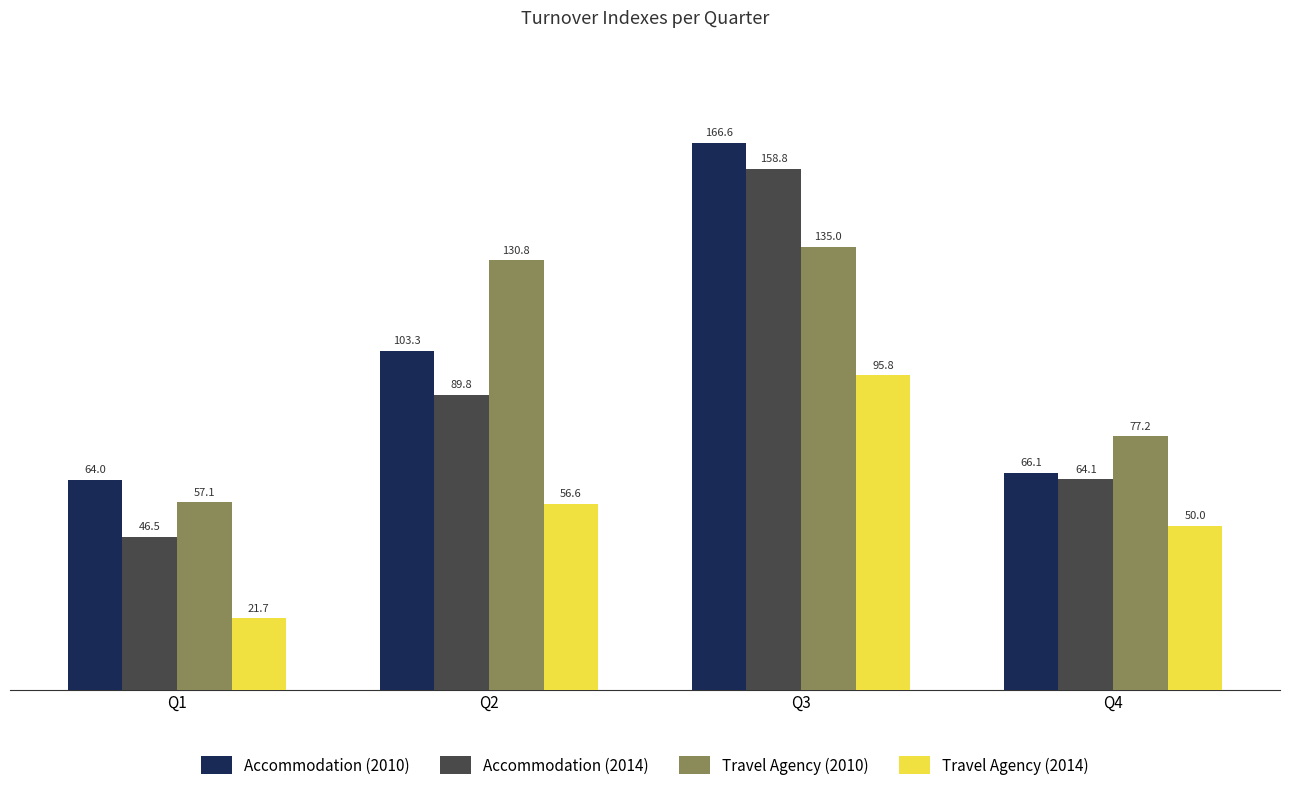

Which category has the lowest value in the Accommodation (2010) series?

Q1